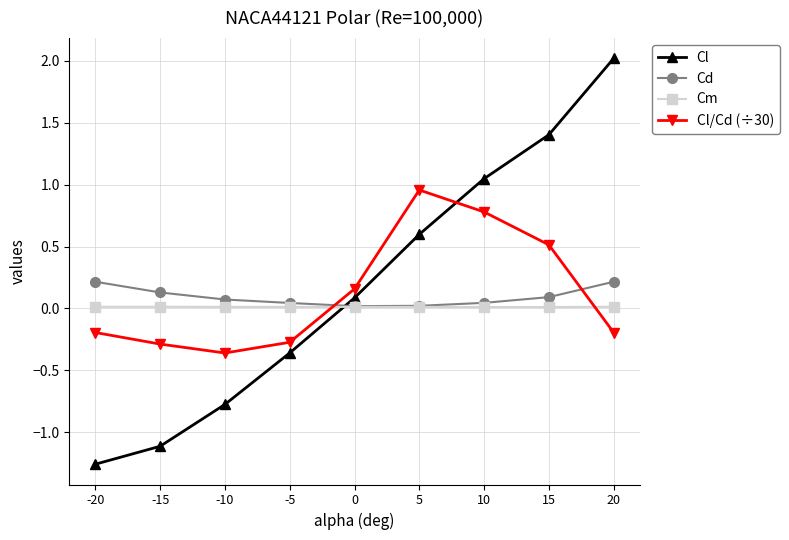

At which label does Cl reach its minimum?

-20